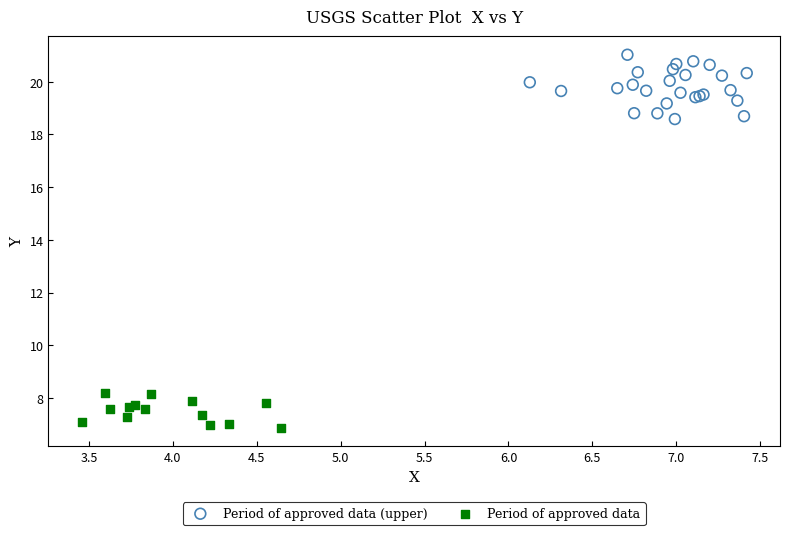

Which series has the widest spread of Y values?

Period of approved data (upper)